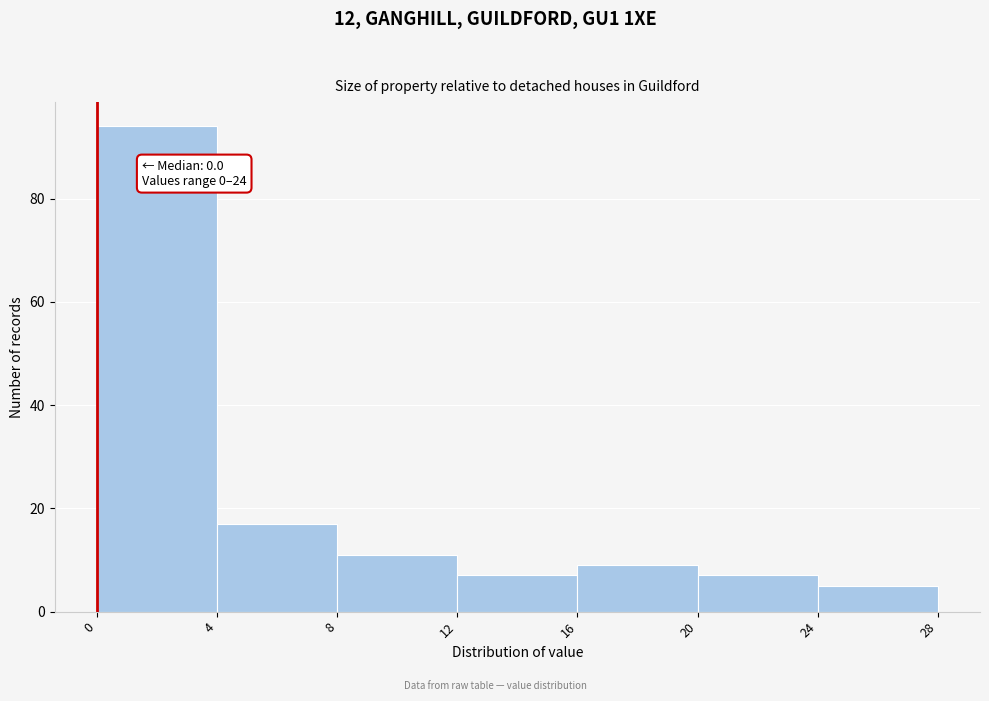

Which range on the x-axis has the tallest bar?

0 to 4